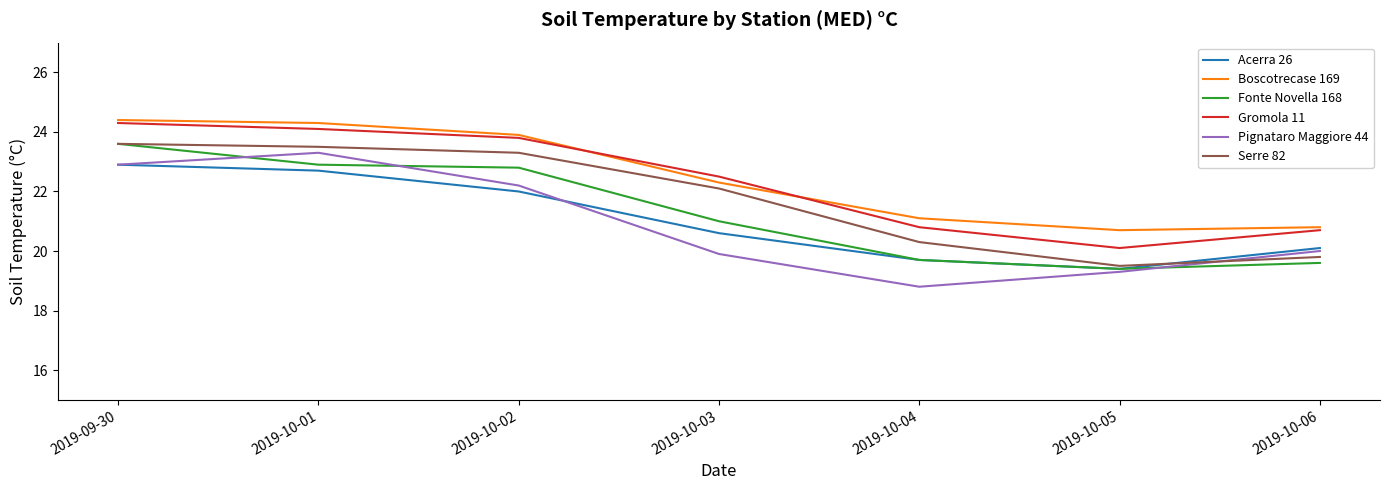

What position from the left is 2019-10-06?

7